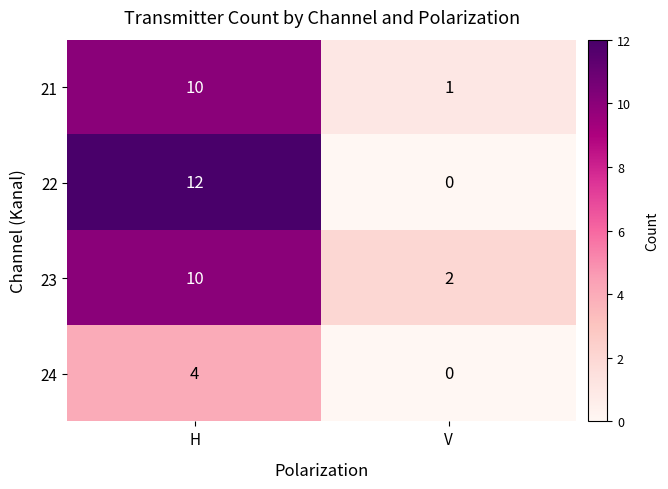

Reading left to right, transcribe all the data shown in this chart.

21: H=10	V=1
22: H=12	V=0
23: H=10	V=2
24: H=4	V=0